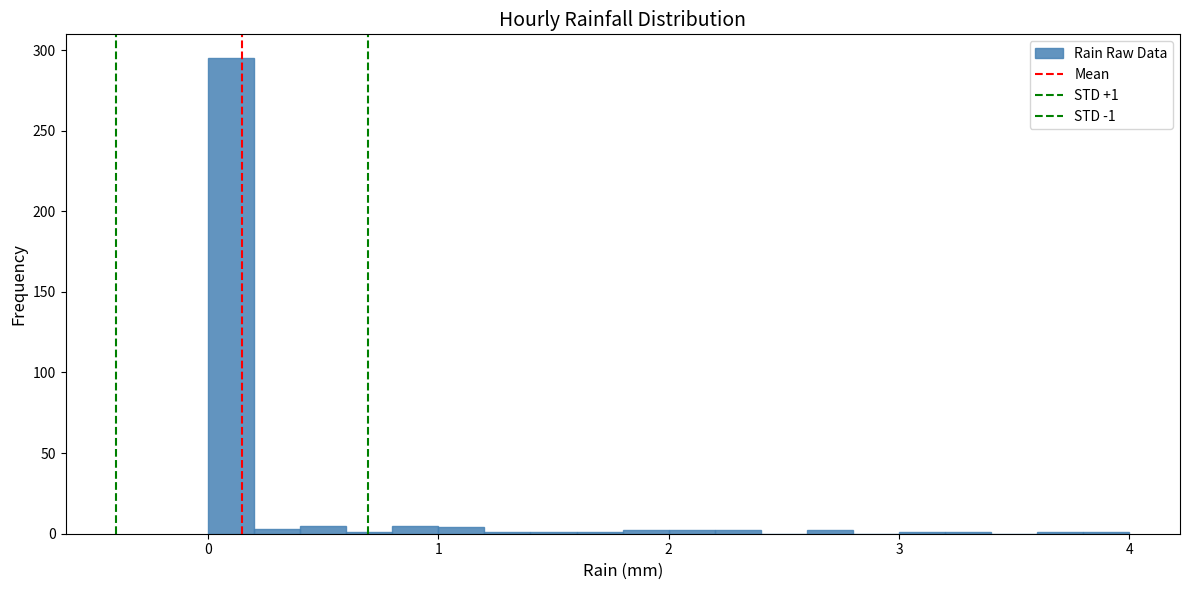

Around what value on the x-axis is the tallest bar? Give the approximate position of its centre, as read against the axis.

0.1